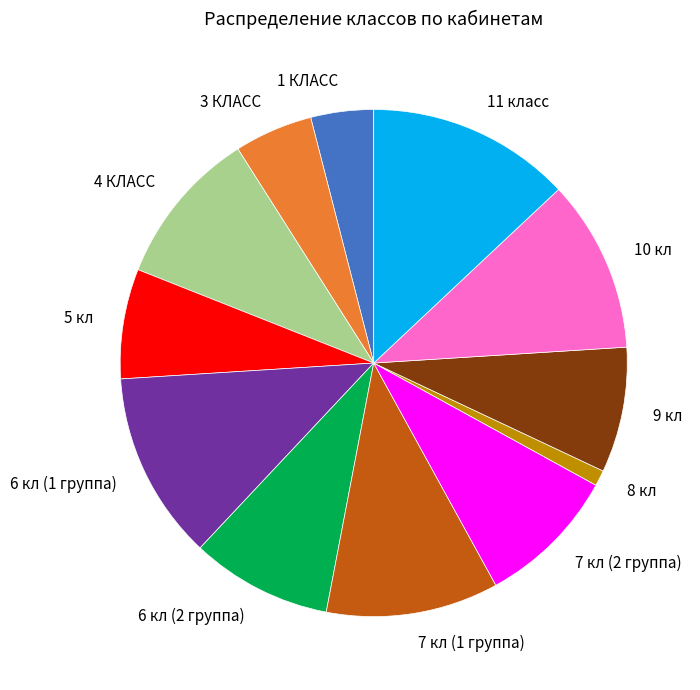

Does 7 кл (1 группа) account for over 50% of the chart?

No